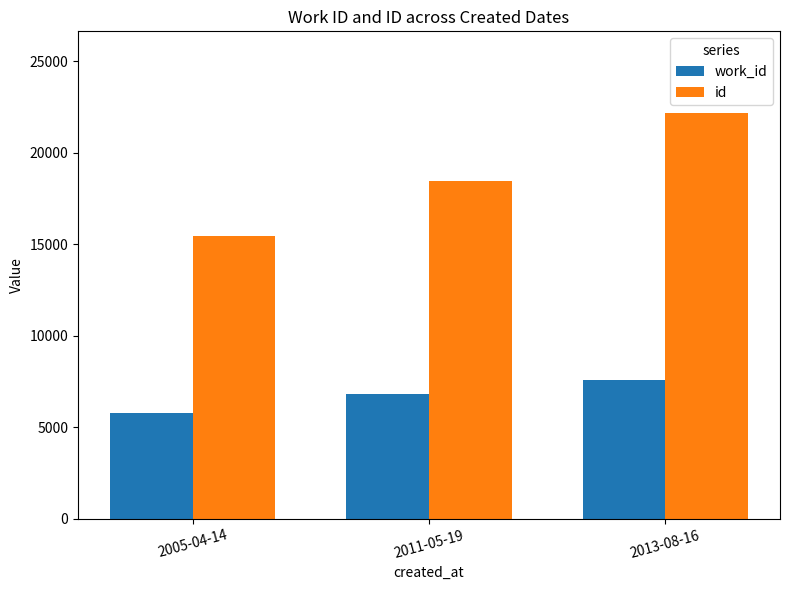

What is the highest value of the work_id series?

7591